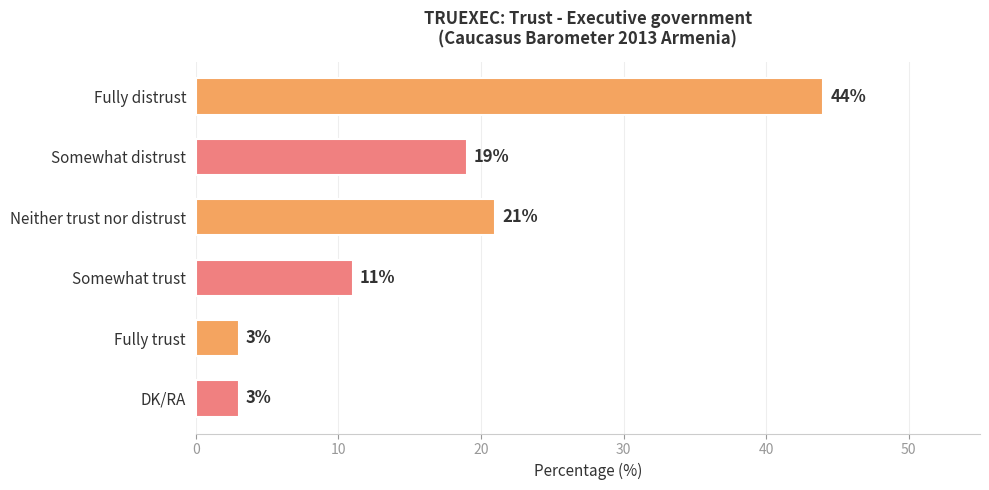

What is the change in value from Fully distrust to Somewhat distrust?

-25